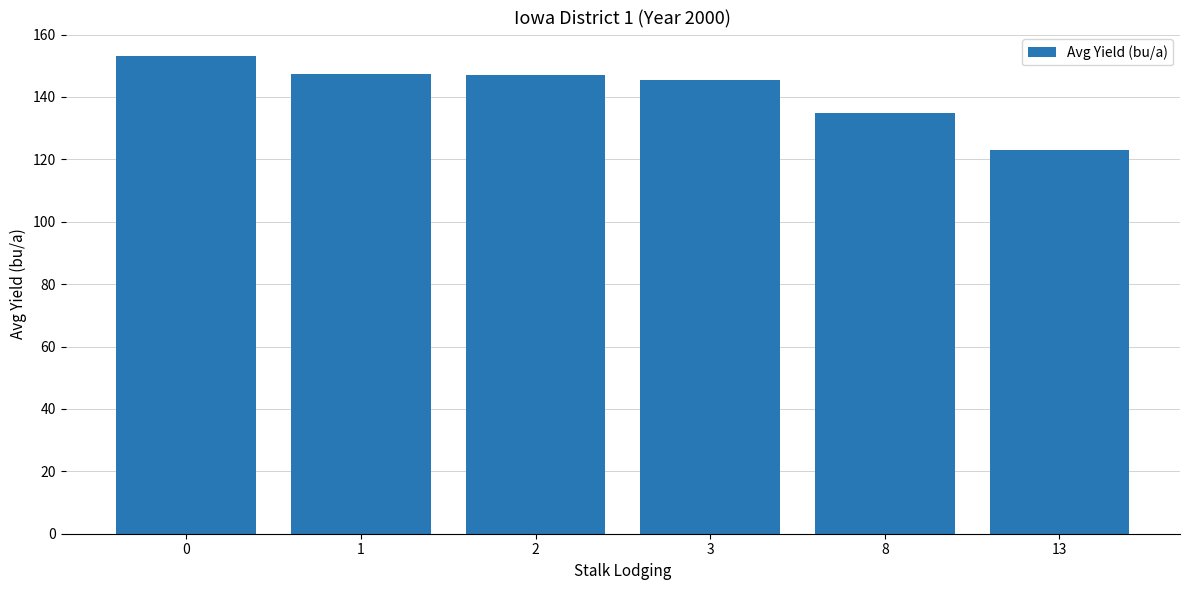

What is the greatest value displayed?

153.0